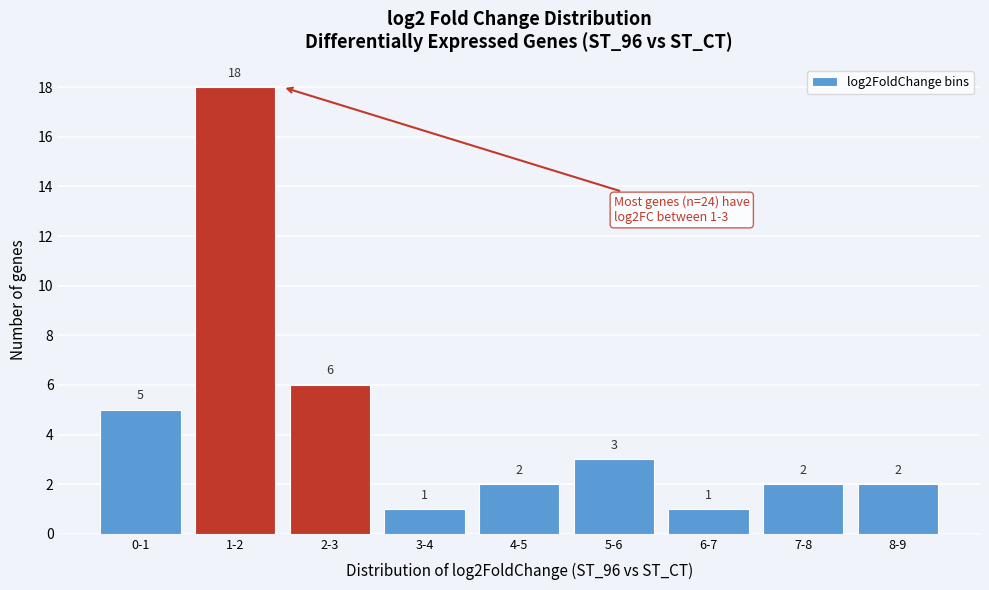

Reading left to right, what are all the values shown in this chart?

0-1=5	1-2=18	2-3=6	3-4=1	4-5=2	5-6=3	6-7=1	7-8=2	8-9=2